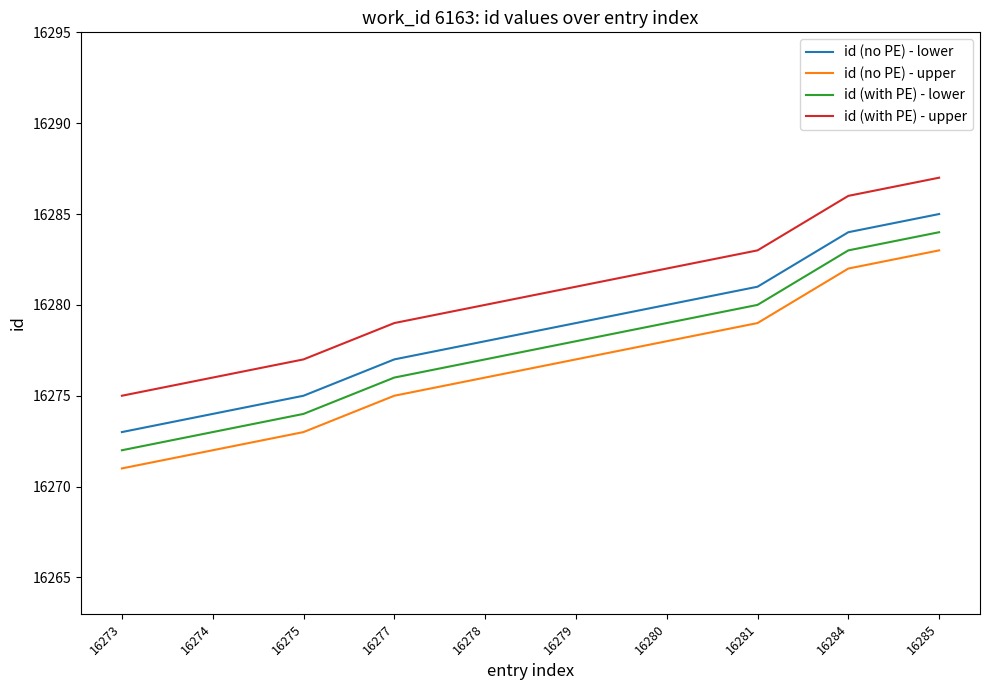

At which category is the sum across all series the highest?

16285